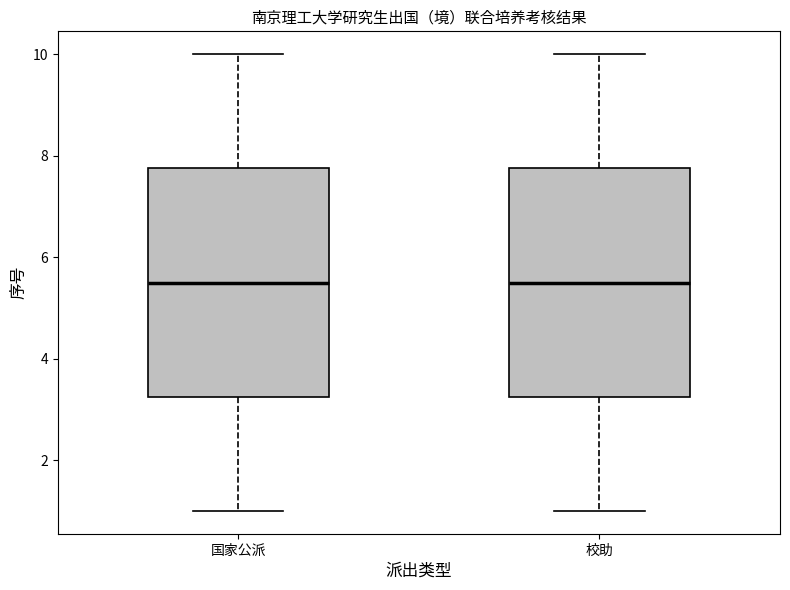

Reading left to right, transcribe this box plot: for each box, give where its median line is, the range the box spans, and where its two whiskers end, as read against the y-axis. The values are not printed on the chart, so give them approximately, as read against the axis.

国家公派: median 5.6, box 3.2 to 7.8, whiskers 1.0 to 10.0
校助: median 5.6, box 3.2 to 7.8, whiskers 1.0 to 10.0